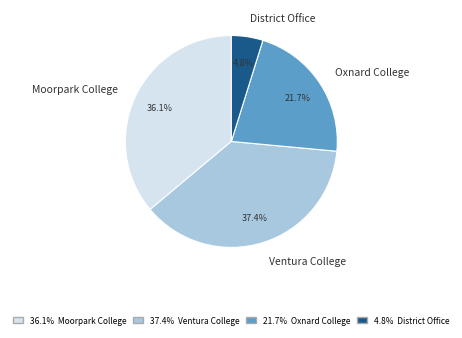

Which slice is the largest?

Ventura College